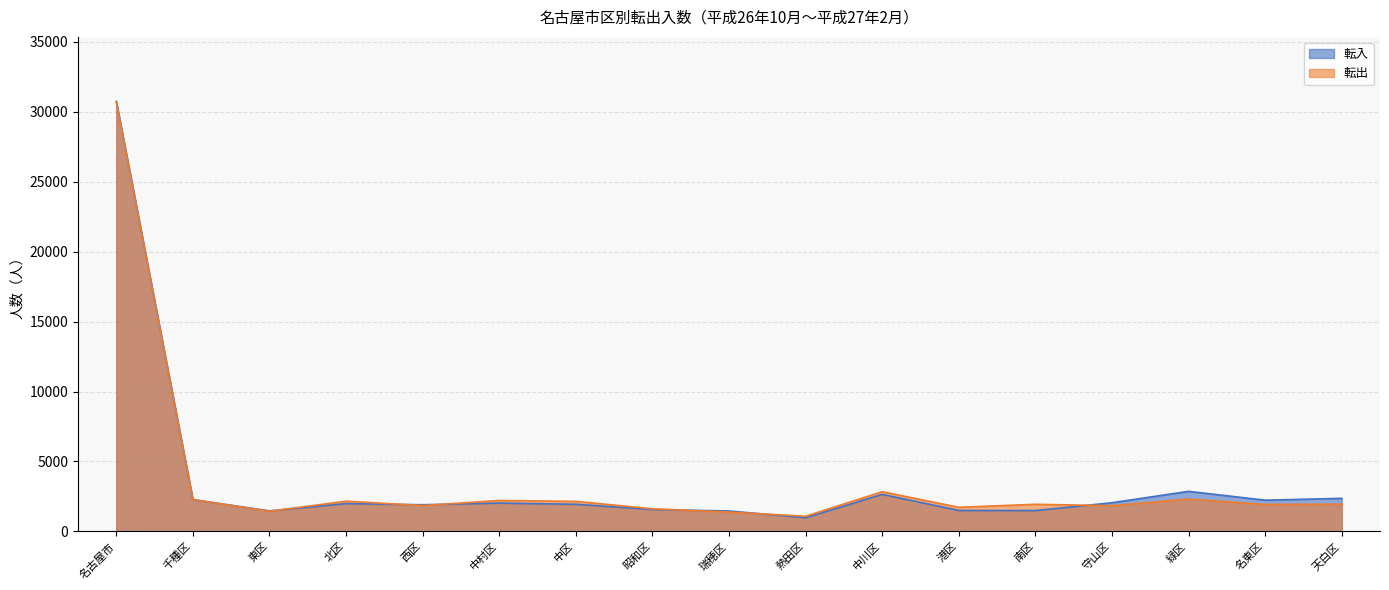

At which label is 転出 closest to 15892?

中川区